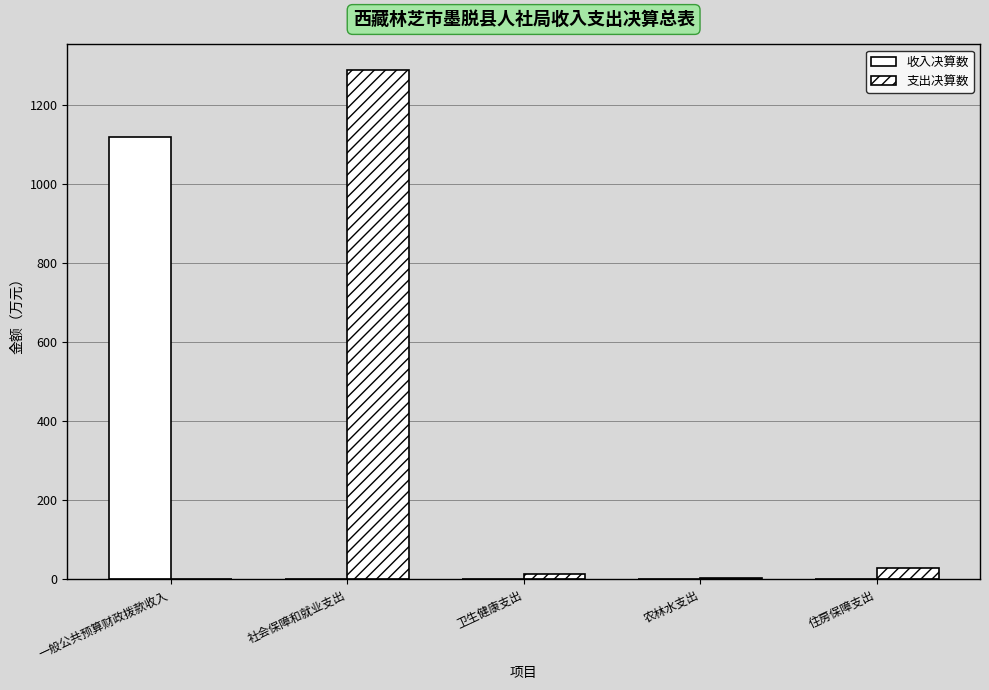

Is the value of 支出决算数 at 一般公共预算财政拨款收入 greater than the value of 收入决算数 at 农林水支出?

No